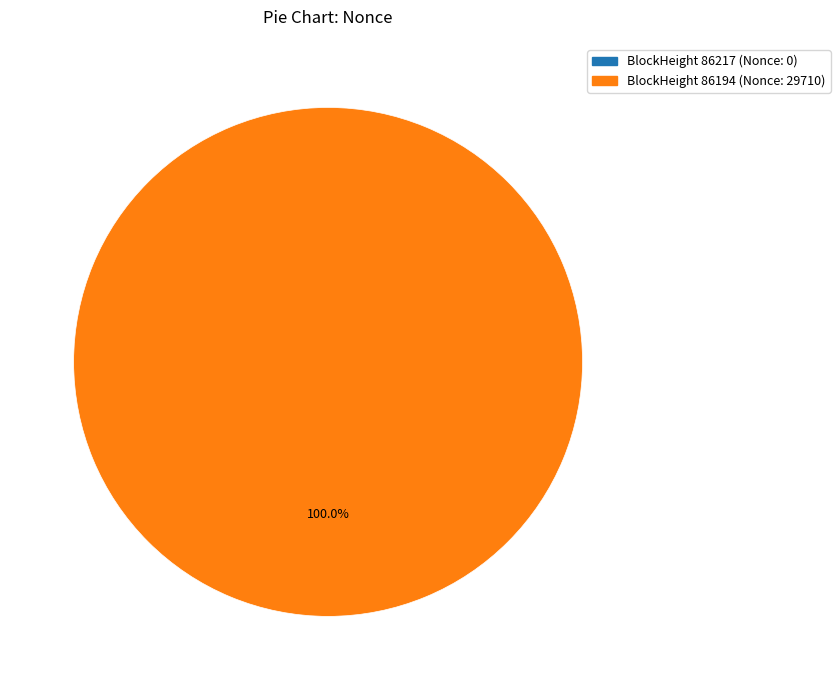

True or false: 86194 accounts for 99% of the total.

False